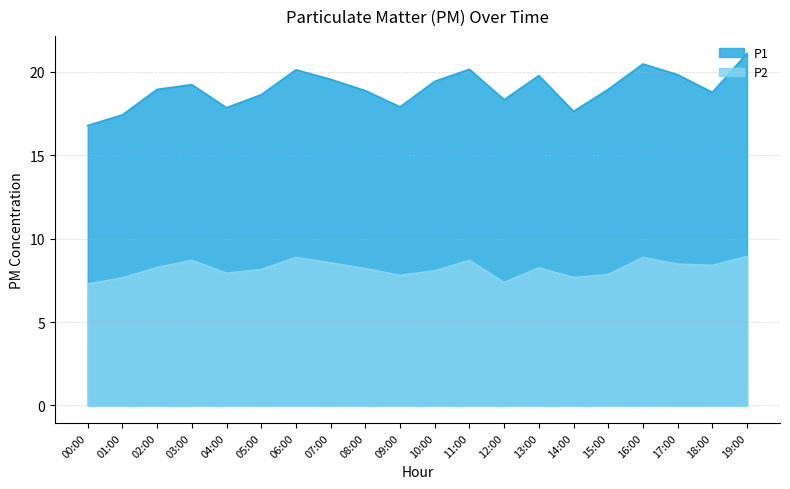

What is the approximate value of P2 at 19:00?

8.9